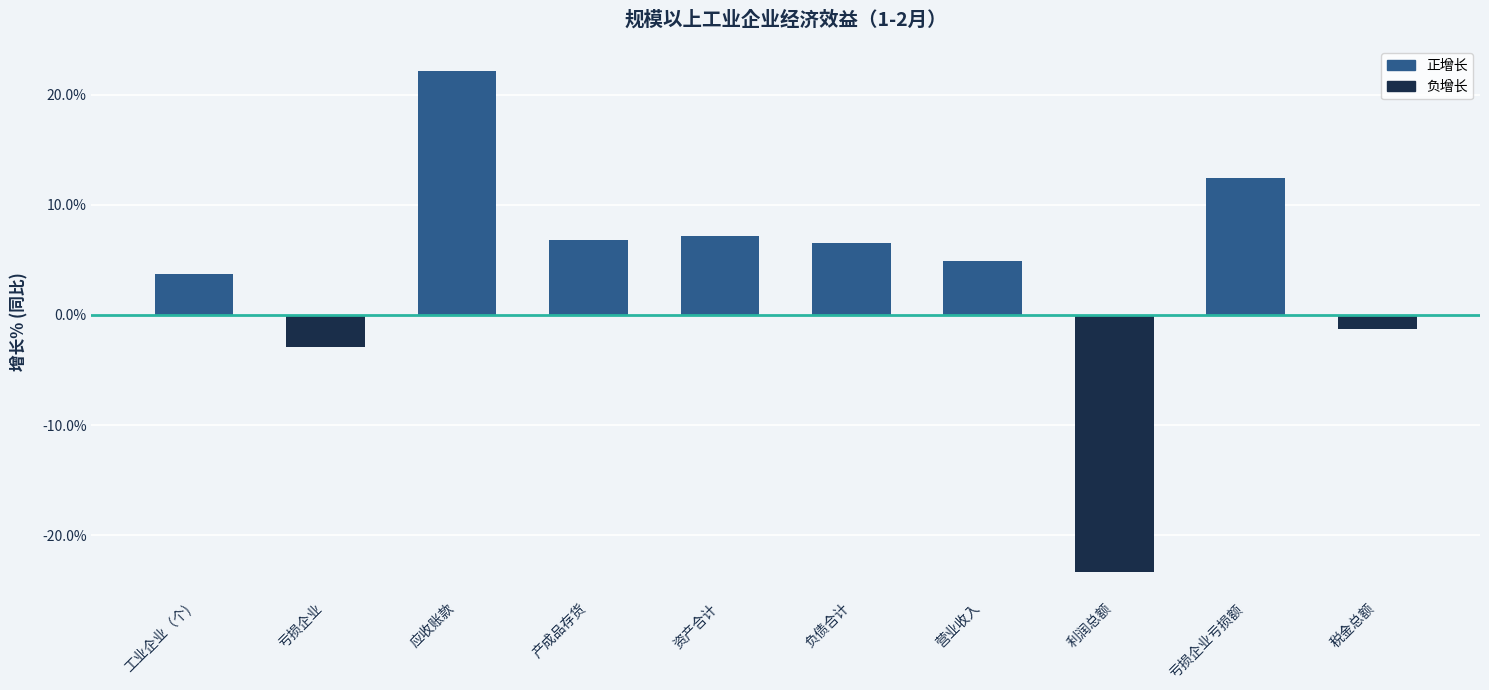

What is the approximate value at 营业收入?

4.9